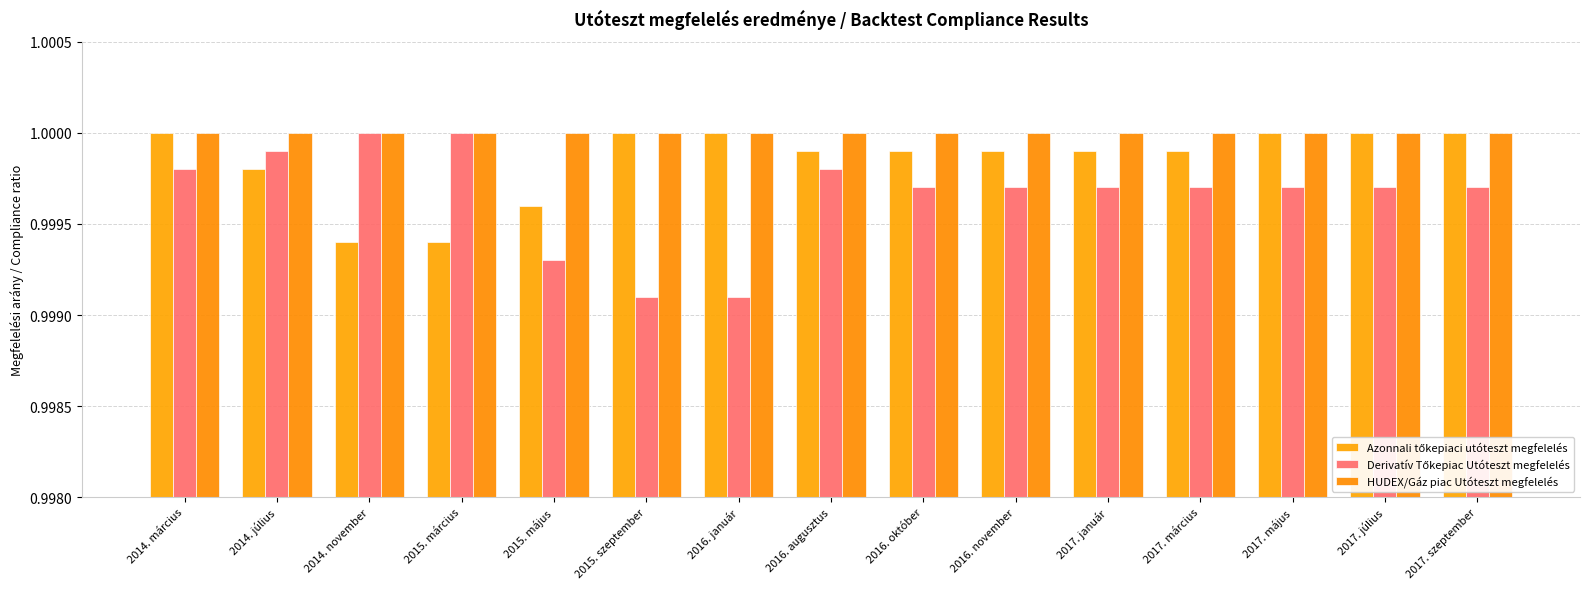

Is the value of Derivatív Tőkepiac Utóteszt megfelelés at 2015. szeptember greater than the value of HUDEX/Gáz piac Utóteszt megfelelés at 2017. szeptember?

No